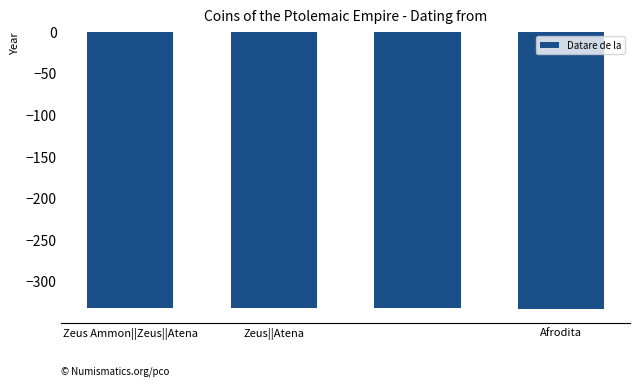

What is the value of the 3rd bar from the left?

-332